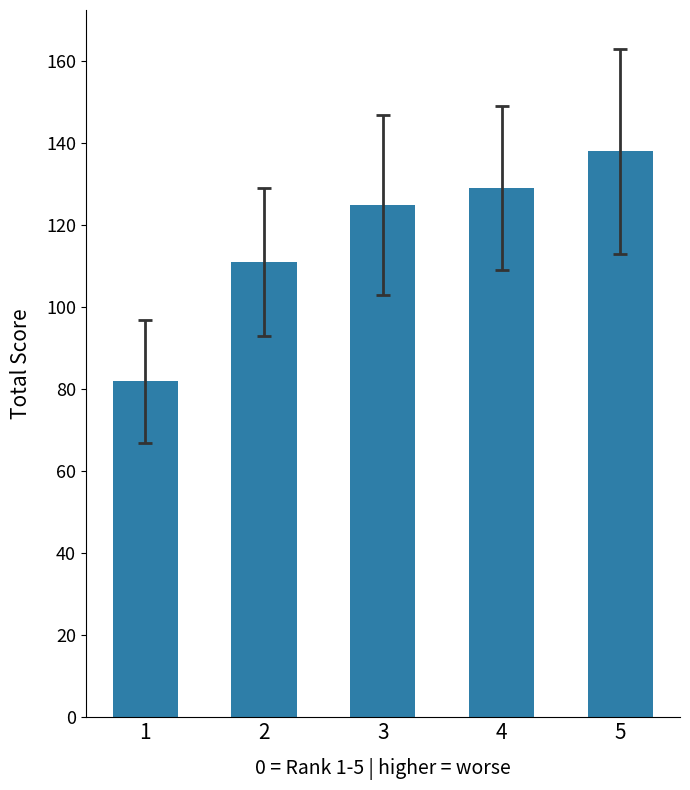

What is the ratio of the value at 2 to the value at 5?

0.8